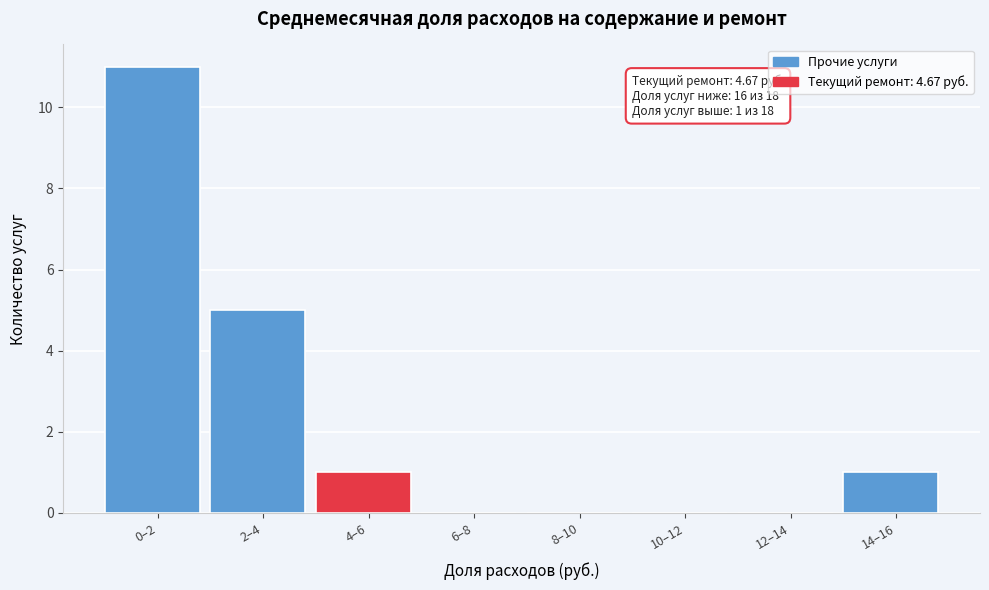

Reading right to left, what are all the values shown in this chart?

14–16=1	12–14=0	10–12=0	8–10=0	6–8=0	4–6=1	2–4=5	0–2=11